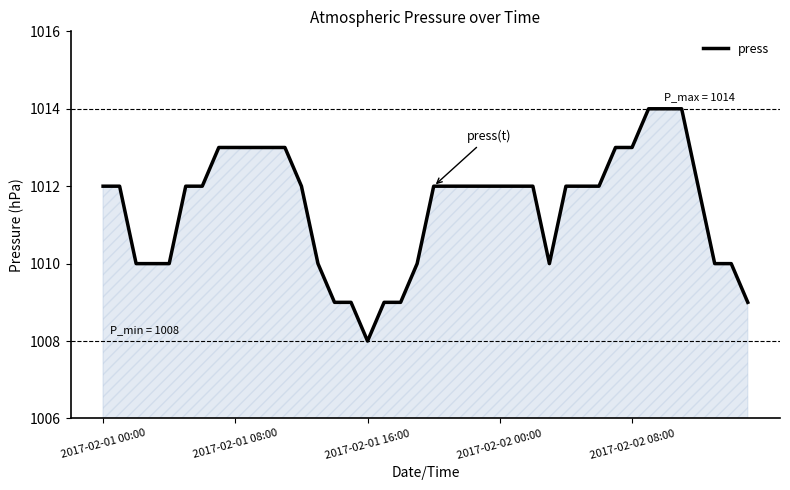

What is the greatest value displayed?

1014